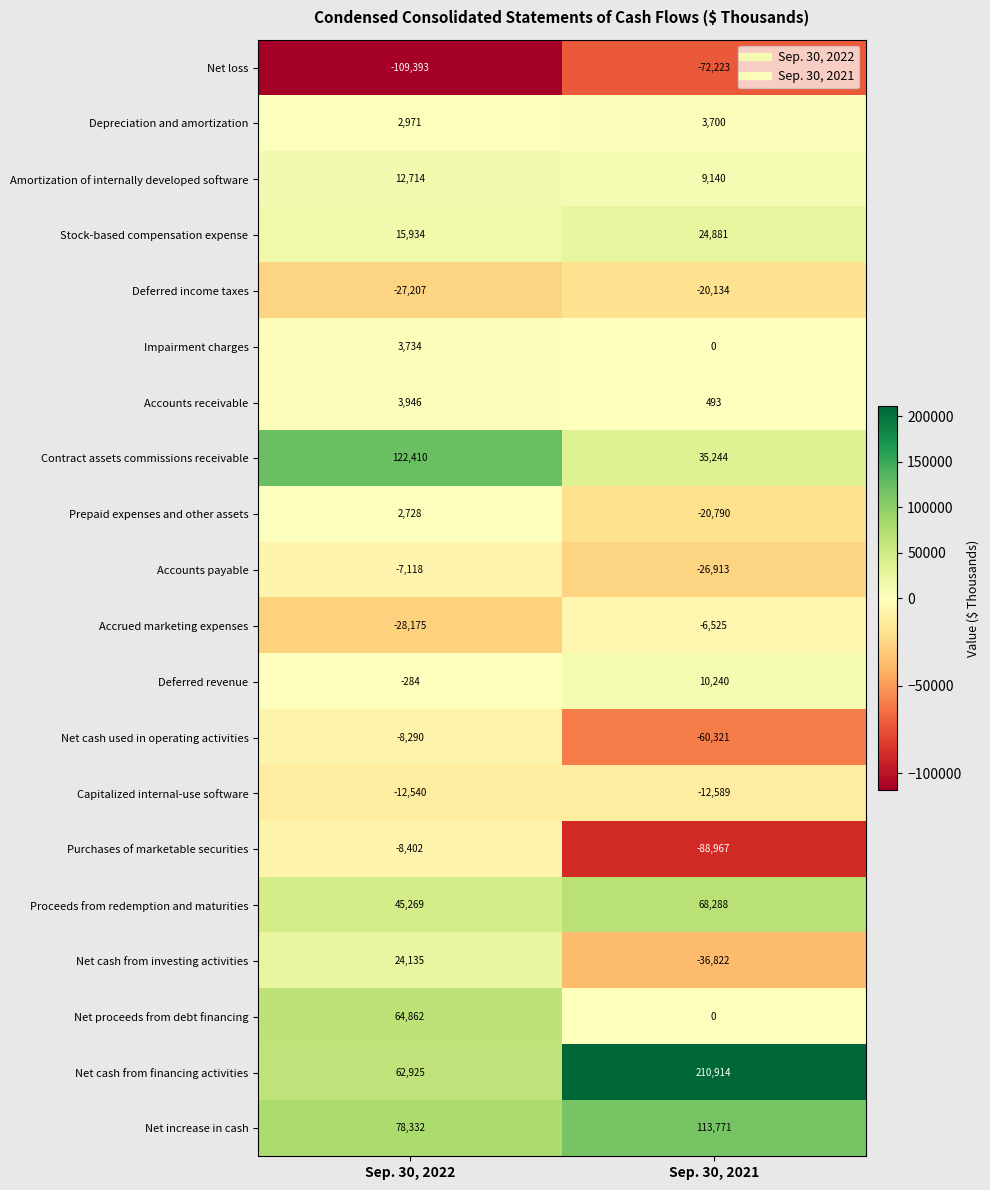

Which series has the largest total across all categories?

Net cash from financing activities